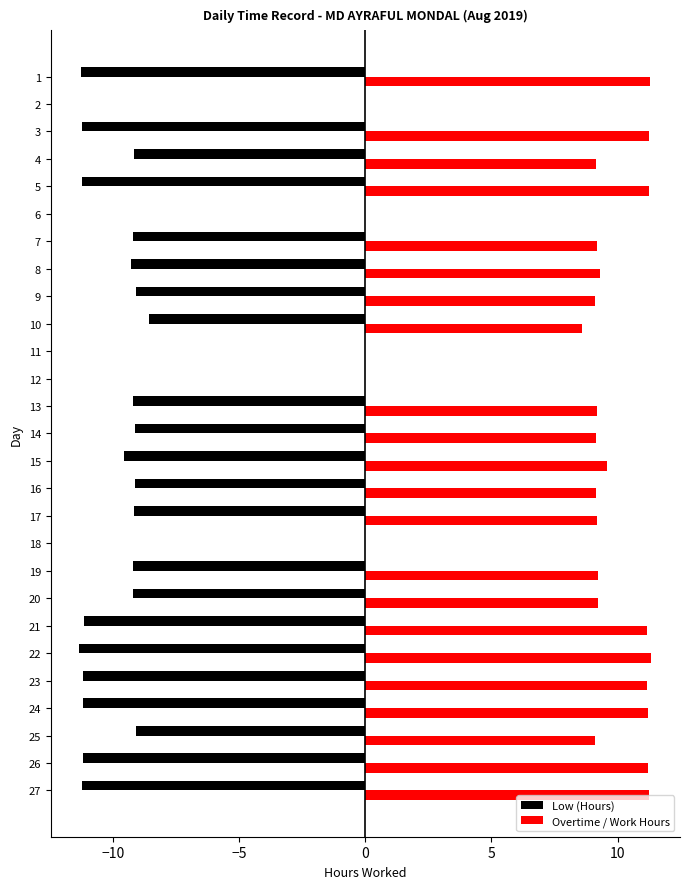

What is the sum of the Low (Hours) values at 14 and 3?

-20.4